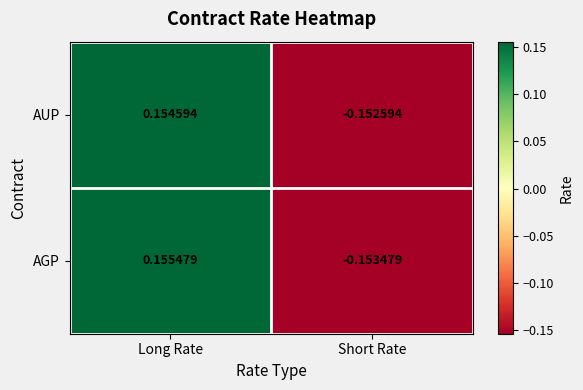

Which category has the highest value across all series?

Long Rate